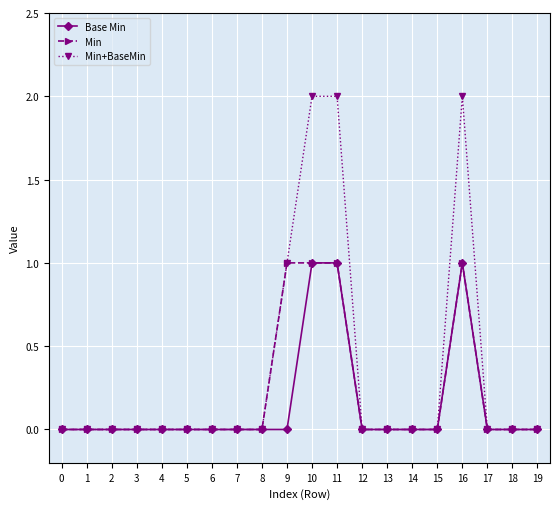

Does the chart display data point markers on the line(s)?

Yes